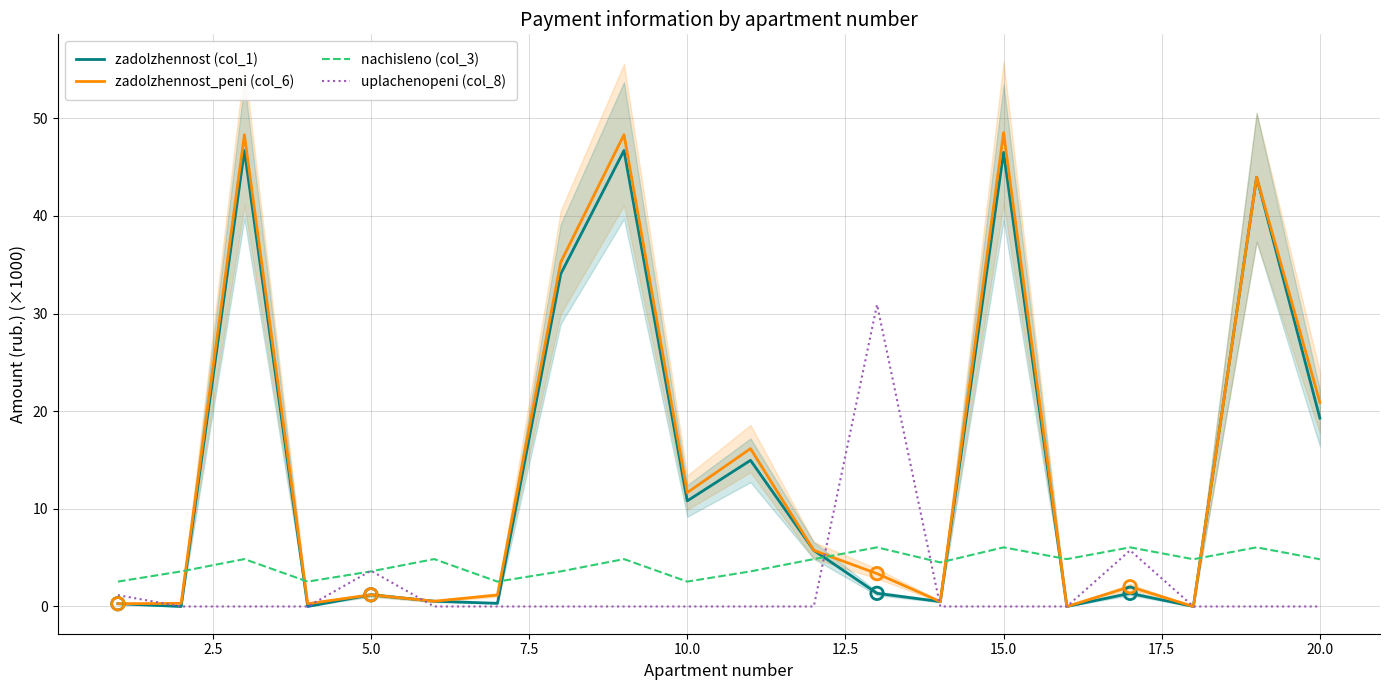

At how many categories does at least one series exceed 6?

10